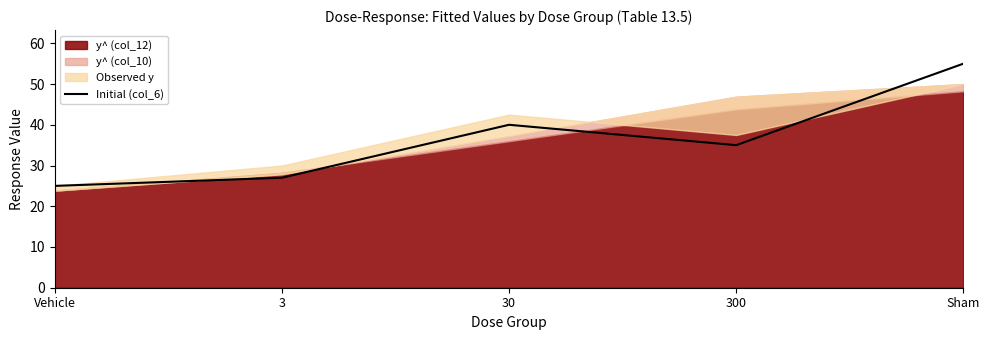

What is the highest value of the Initial (col_6) series?

55